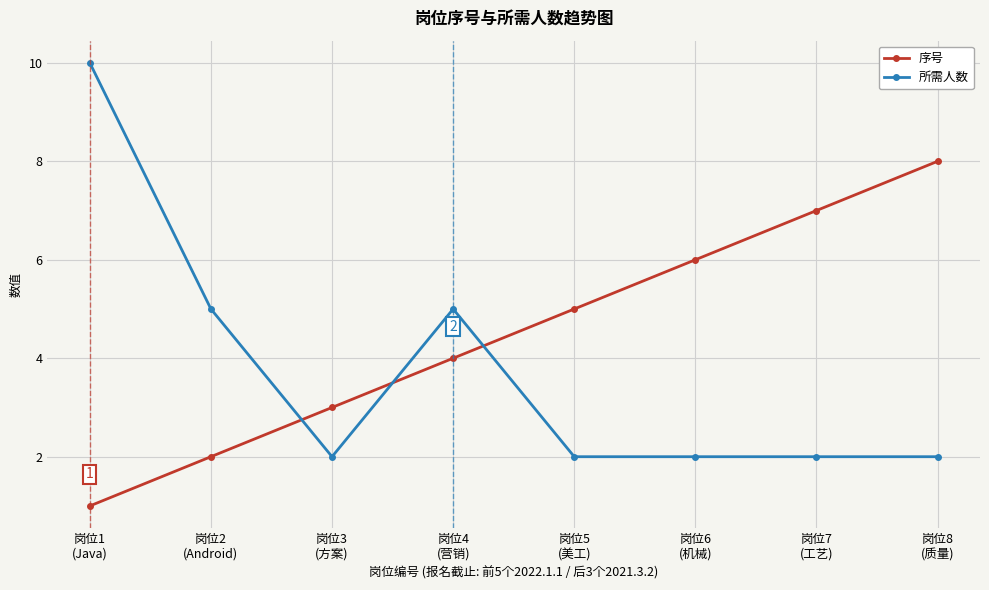

What are all the series names shown in the legend?

序号, 所需人数